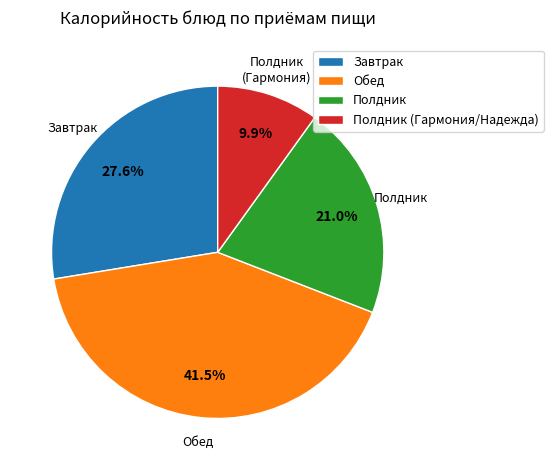

Is there a majority slice in this chart?

No